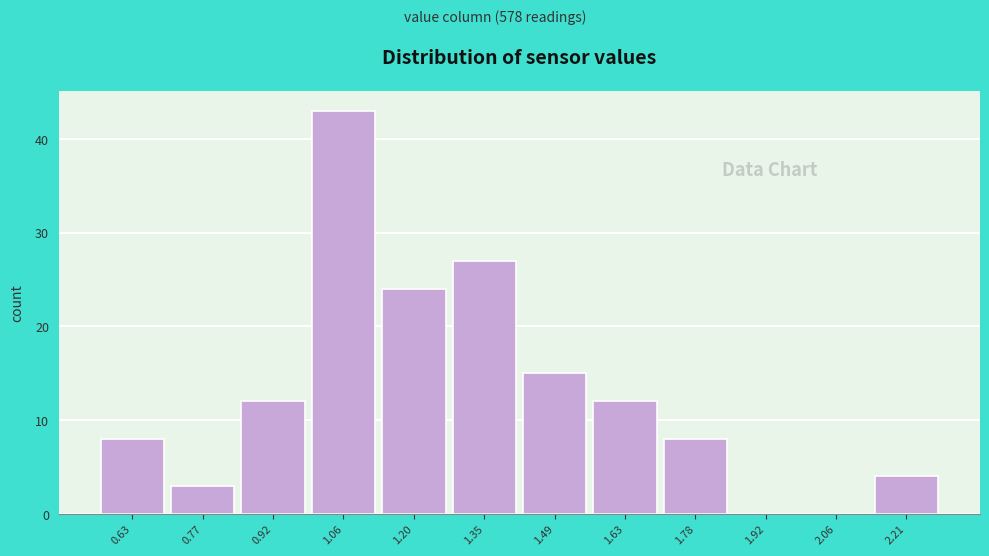

Reading left to right, extract all data points from this chart.

0.63=8	0.77=3	0.92=12	1.06=43	1.20=24	1.35=27	1.49=15	1.63=12	1.78=8	1.92=0	2.06=0	2.21=4